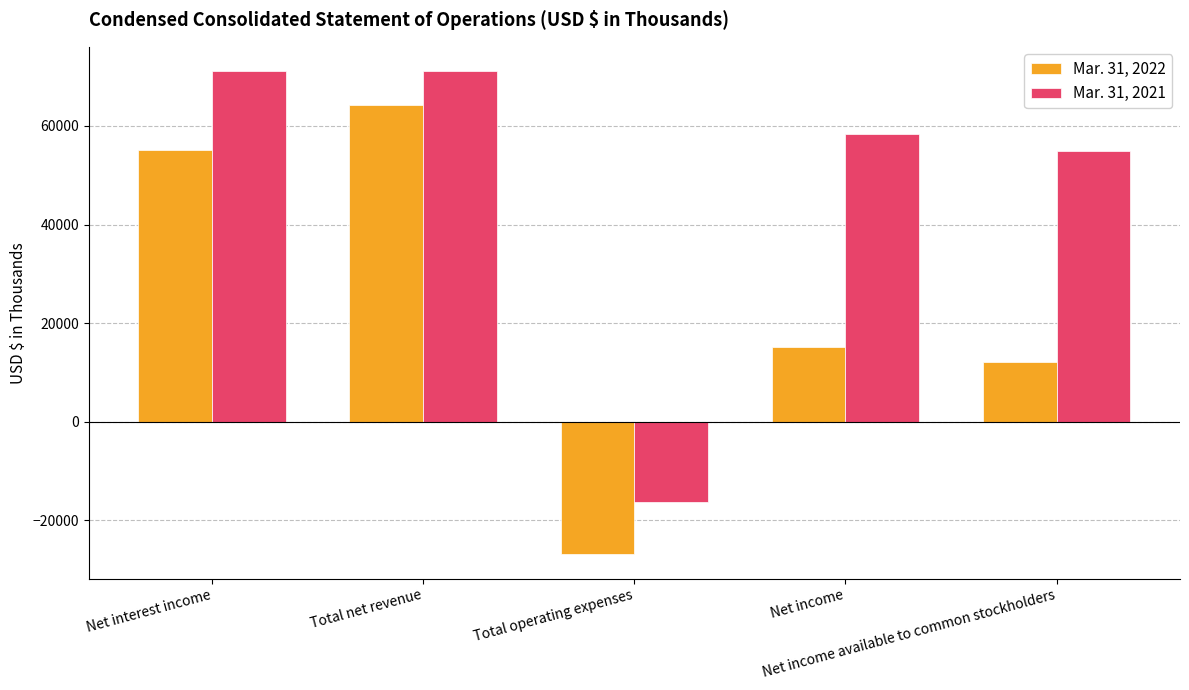

List the series in order of their peak value, lowest first.

Mar. 31, 2022, Mar. 31, 2021